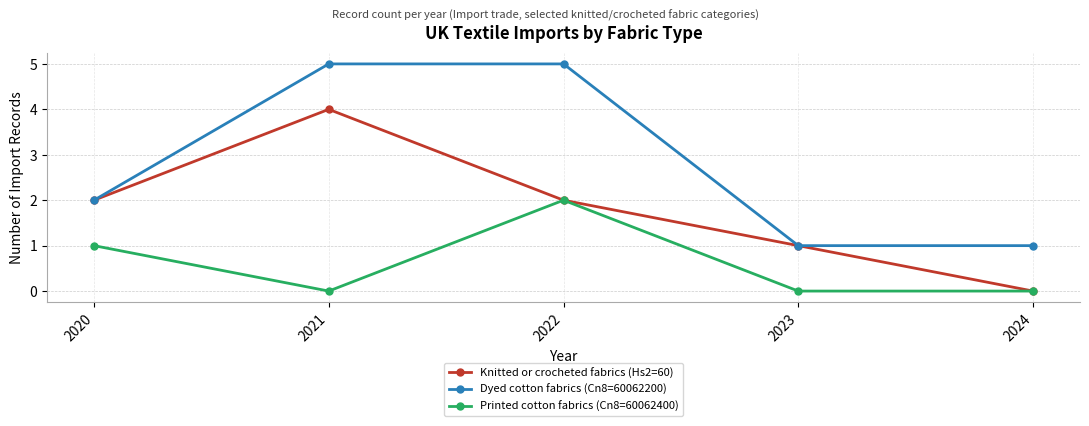

Is the value of Printed cotton fabrics (Cn8=60062400) at 2020 greater than the value of Dyed cotton fabrics (Cn8=60062200) at 2022?

No